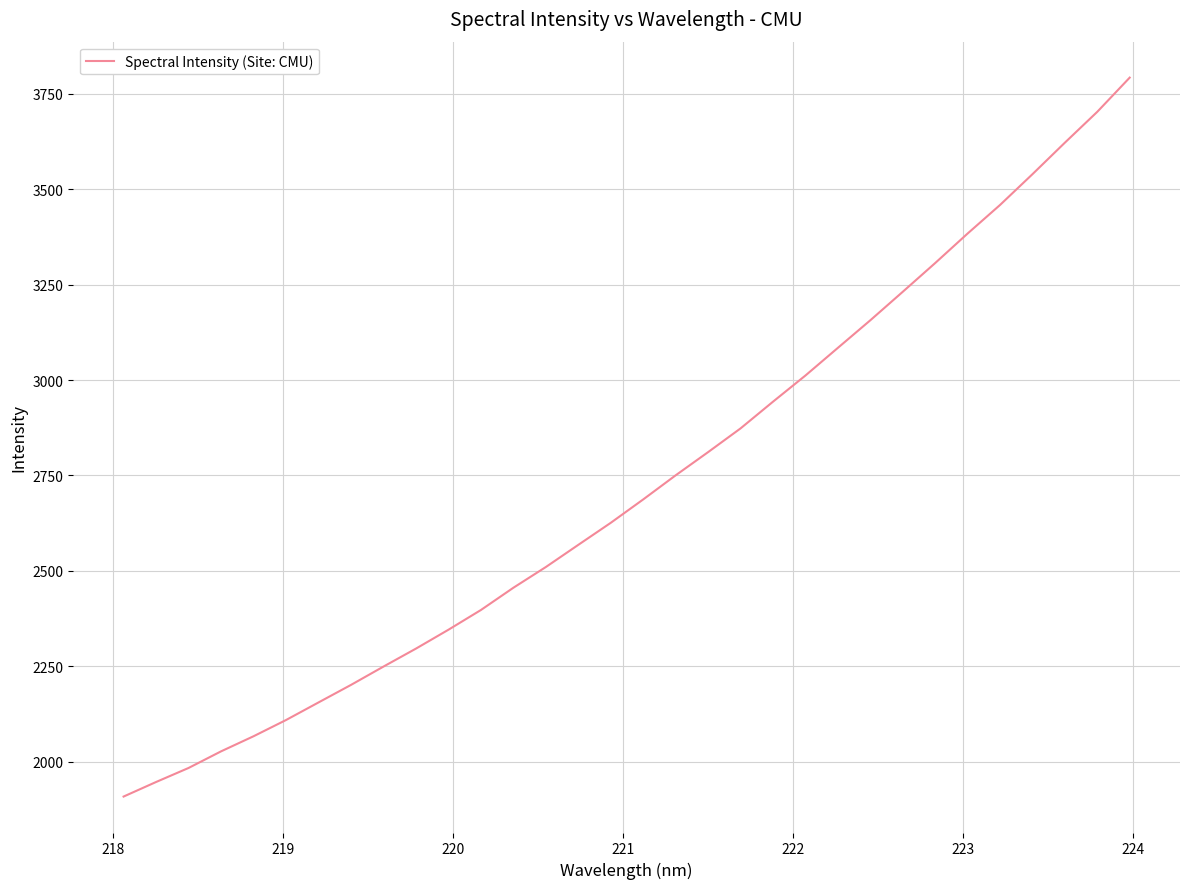

How many series are shown in this chart?

1